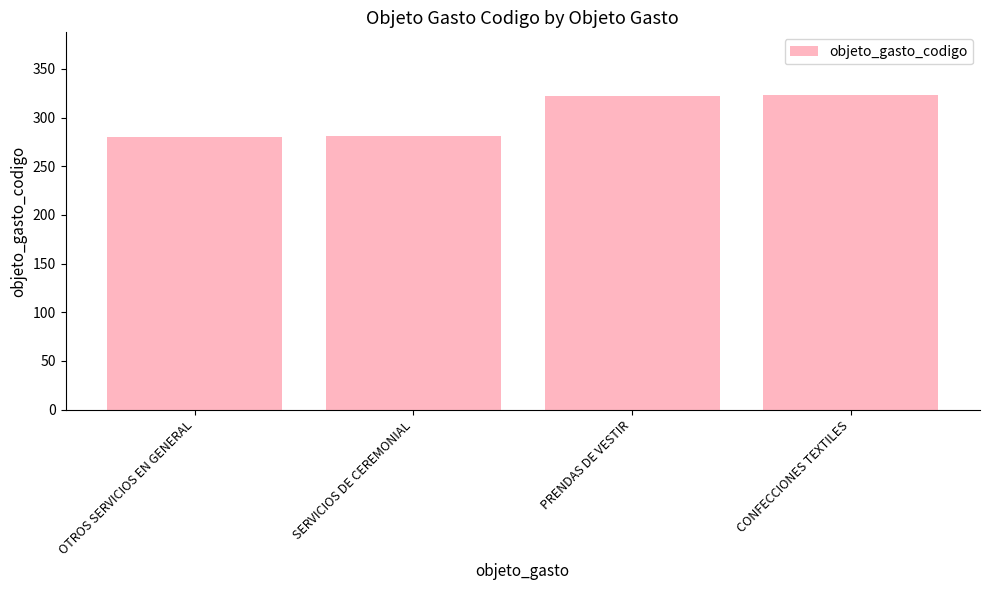

What is the smallest value displayed?

280